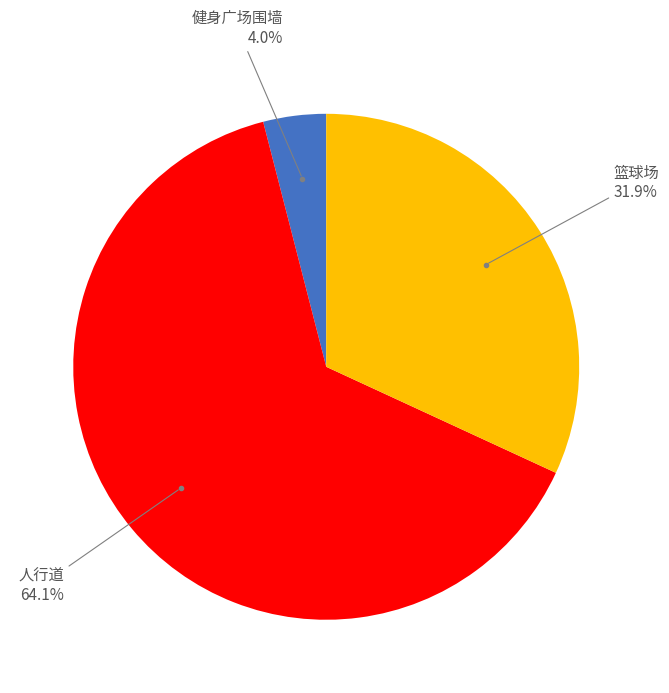

Is there a majority slice in this chart?

Yes